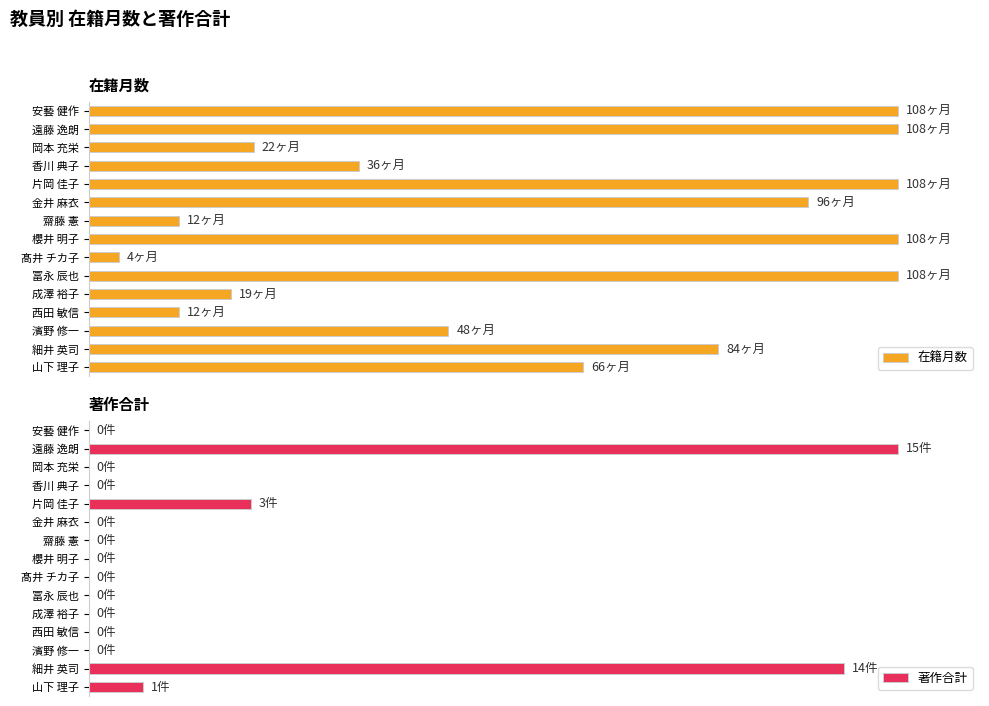

Count the number of categories in the chart.

15